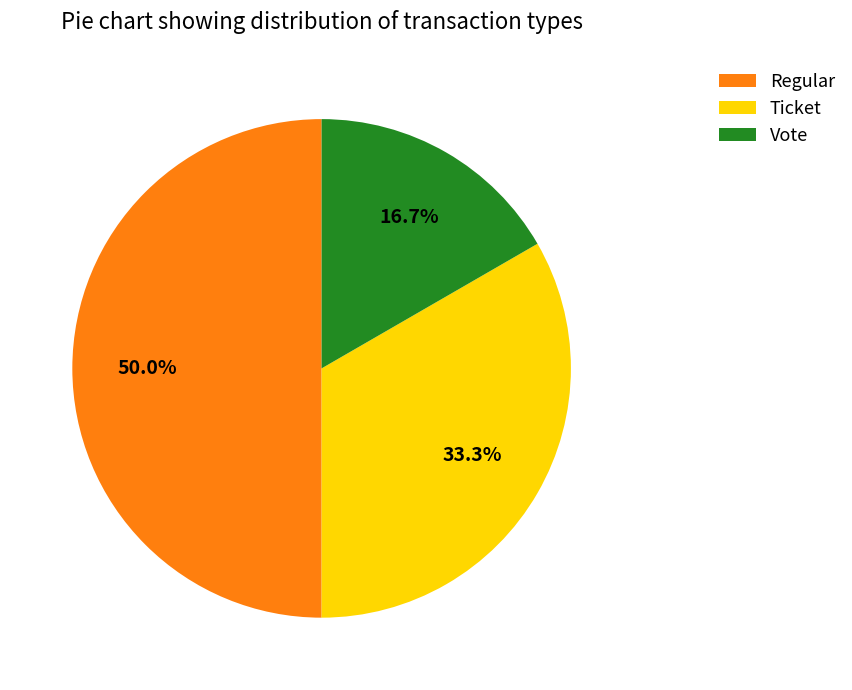

How many slices are in this pie chart?

3